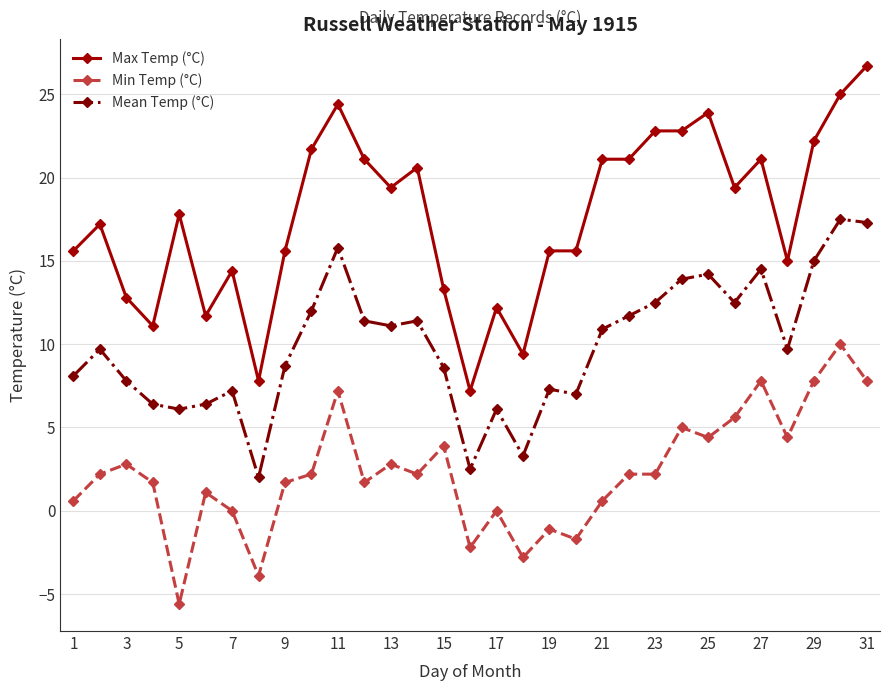

What is the difference between the maximum and minimum values in the Min Temp (°C) series?

15.6